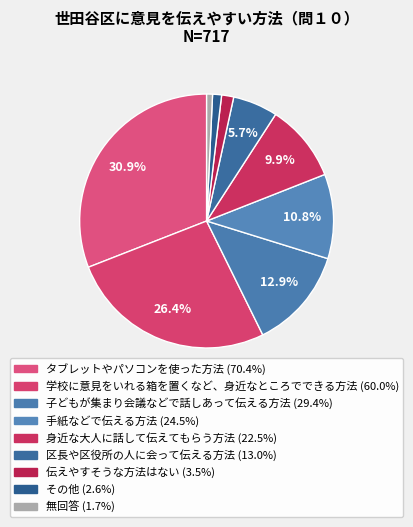

Count the number of slices in the pie.

9